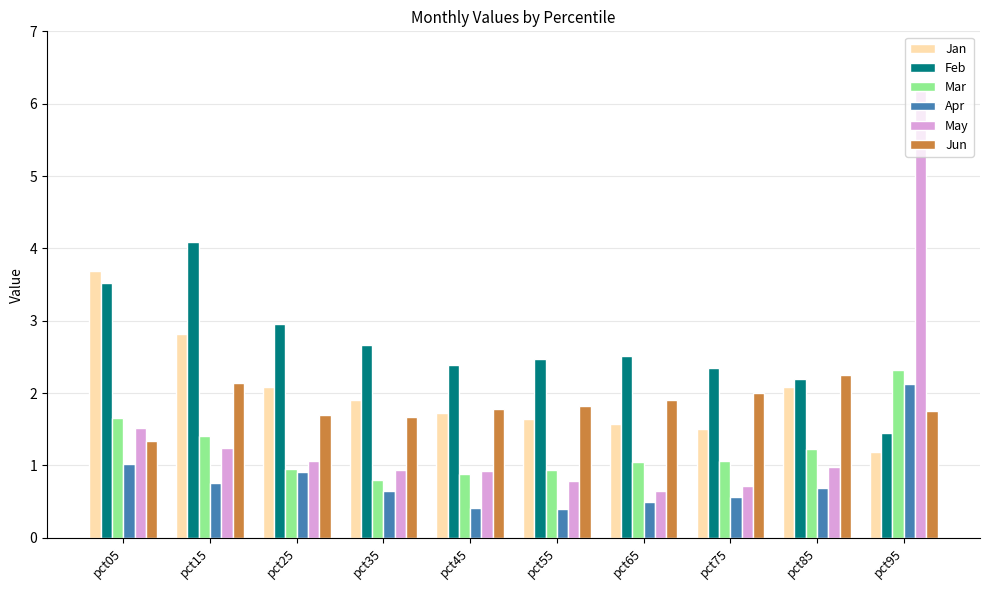

True or false: Apr has a value of 1.2 at pct15.

False